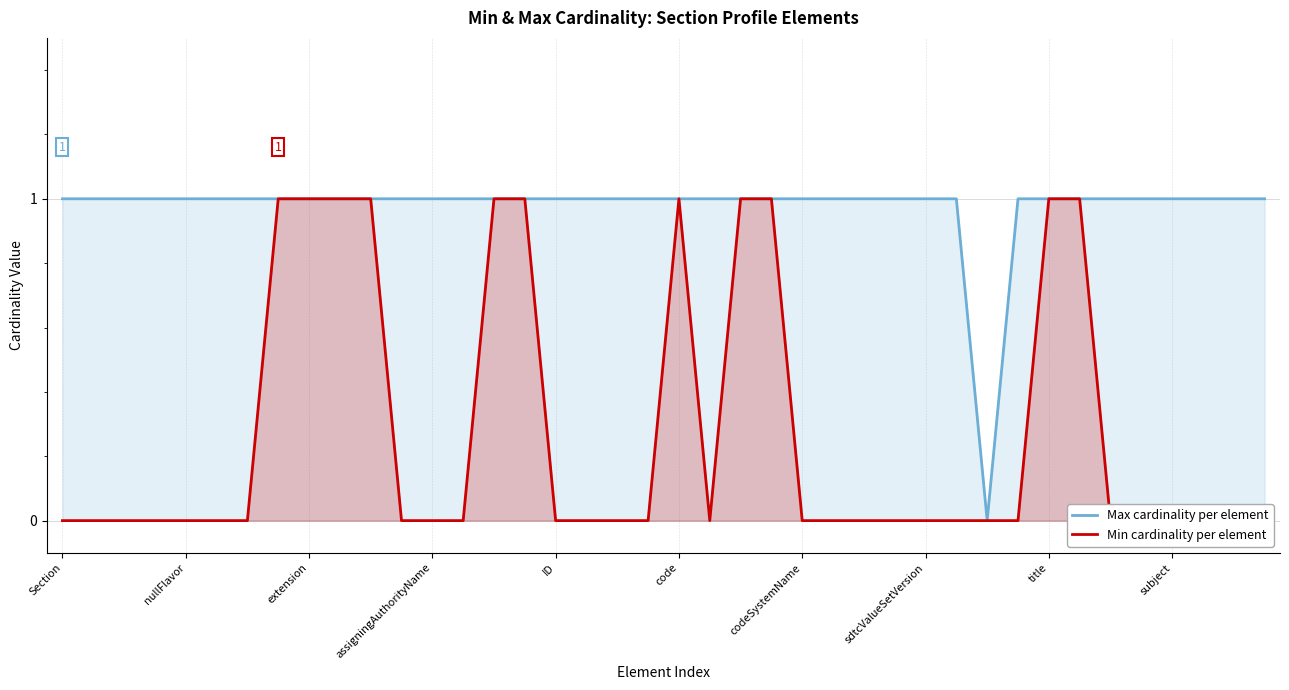

At how many categories does at least one series exceed 0?

39